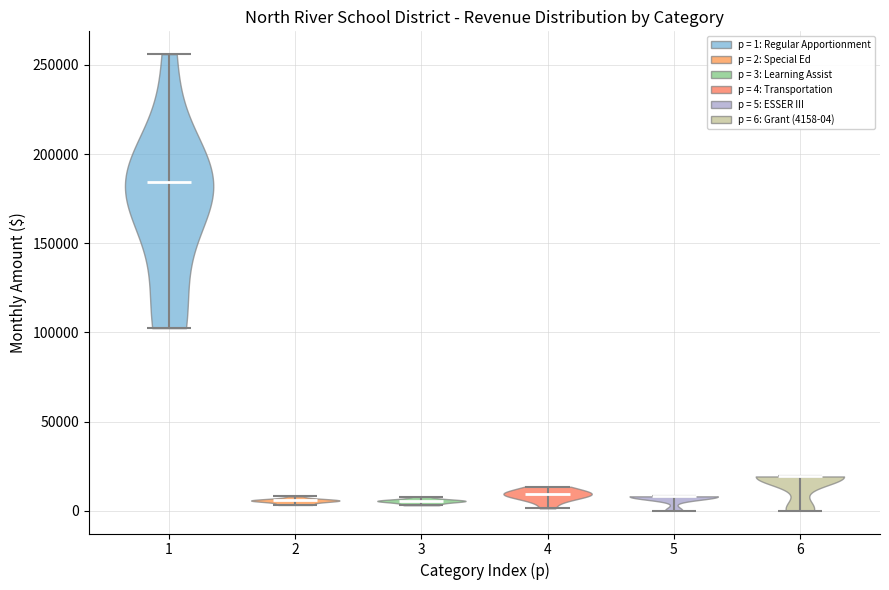

Reading left to right, read every violin against the y-axis: where its median line is, and the lowest and highest points it reaches. The values are not printed on the chart, so give them approximately, as read against the axis.

1: median line 185000, lowest point 100000, highest point 255000
2: median line 5000, lowest point 5000, highest point 10000
3: median line 5000, lowest point 5000, highest point 10000
4: median line 10000, lowest point 0, highest point 15000
5: median line 10000, lowest point 0, highest point 10000
6: median line 20000, lowest point 0, highest point 20000